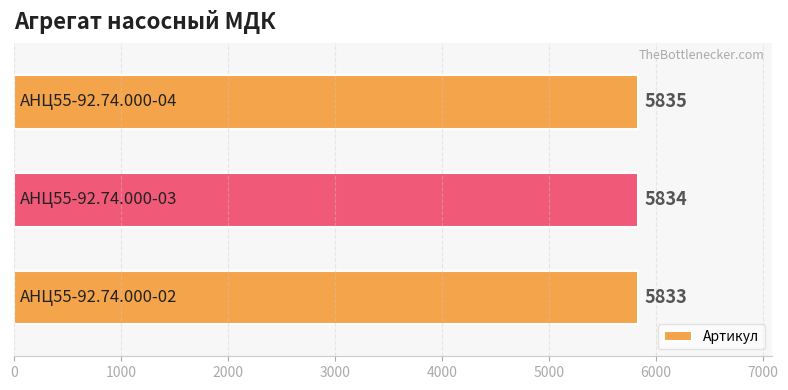

What is the smallest value displayed?

5833